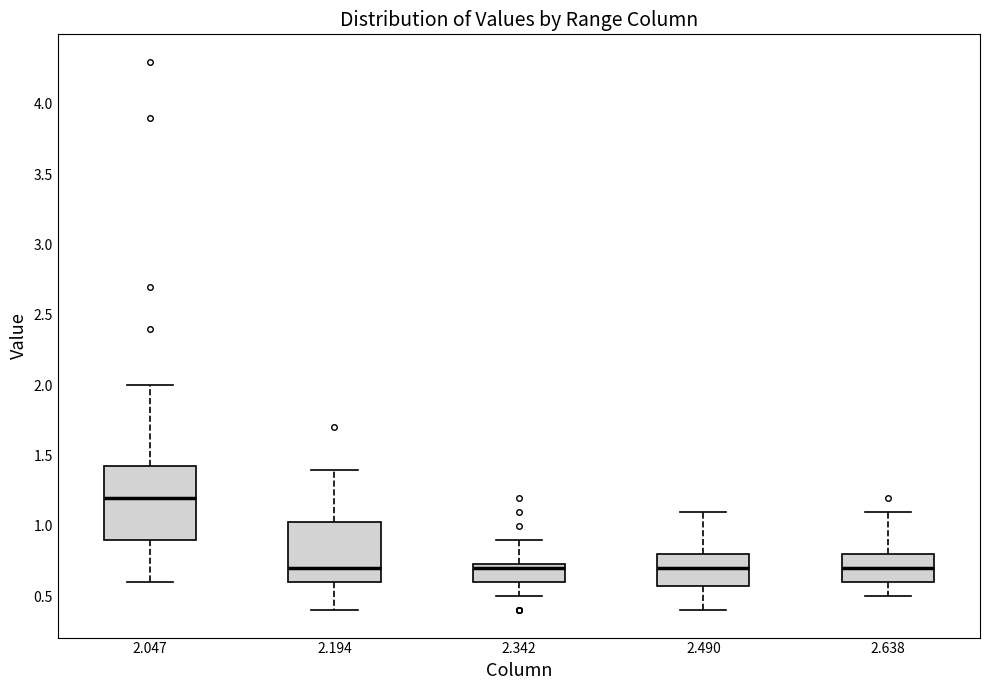

Reading left to right, read every box against the y-axis: the position of its median line, the range the box covers, and the ends of its whiskers. The values are not printed on the chart, so give them approximately, as read against the axis.

2.047: median 1.20, box 0.90 to 1.45, whiskers 0.60 to 2.00
2.194: median 0.70, box 0.60 to 1.05, whiskers 0.40 to 1.40
2.342: median 0.70, box 0.60 to 0.75, whiskers 0.50 to 0.90
2.490: median 0.70, box 0.60 to 0.80, whiskers 0.40 to 1.10
2.638: median 0.70, box 0.60 to 0.80, whiskers 0.50 to 1.10